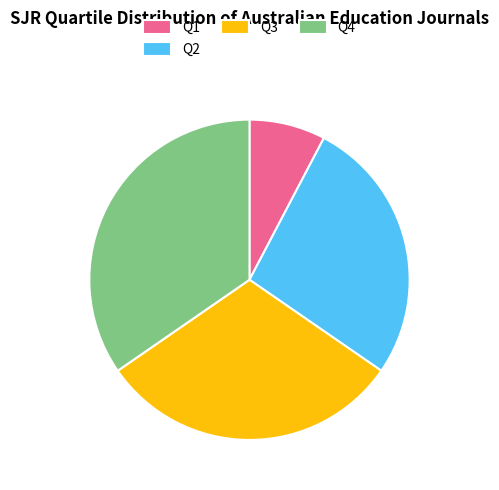

Approximately how many times larger is the value at Q3 compared to Q2?

1.1